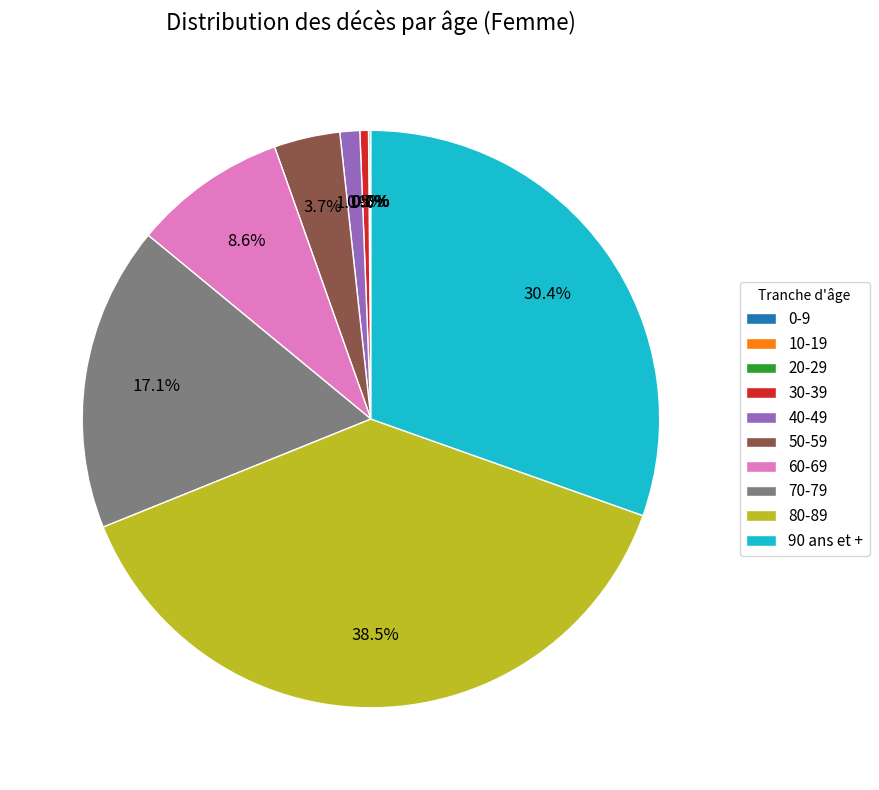

What percentage is NOT represented by 50-59?

96.3%